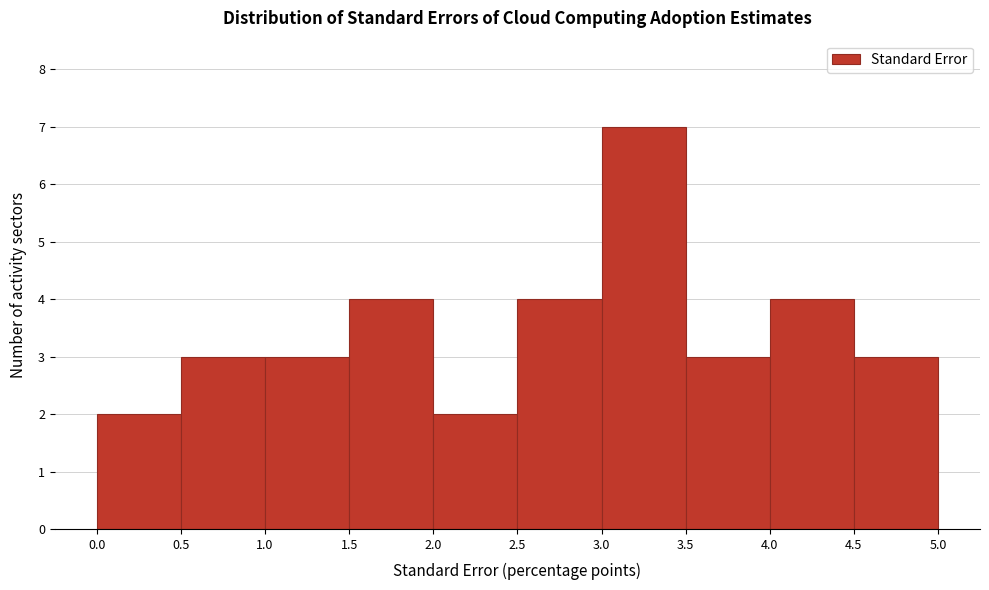

How tall is the bar that spans 0.5 to 1.0 on the x-axis? The values are not printed on the chart, so give them approximately, as read against the axis.

3